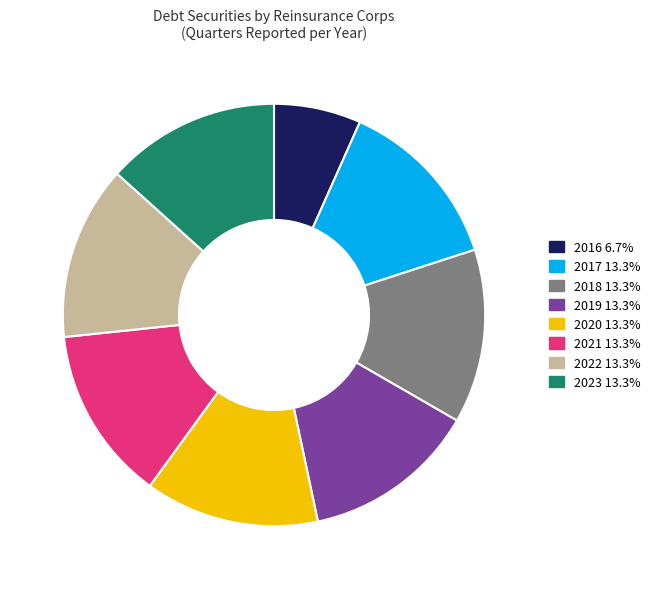

Does any single category account for the majority?

No